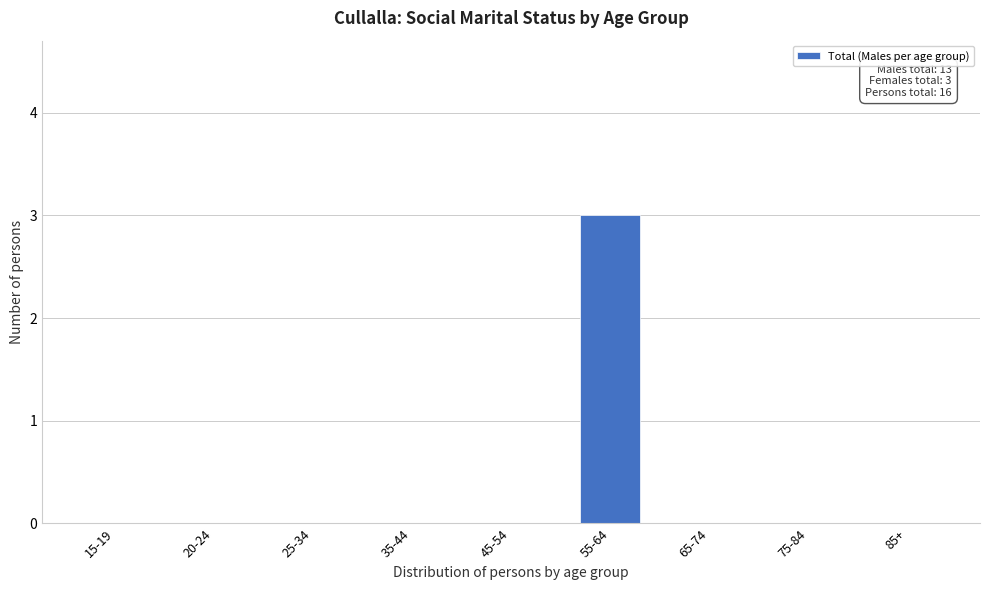

Reading left to right, what are all the values shown in this chart?

15-19=0	20-24=0	25-34=0	35-44=0	45-54=0	55-64=3	65-74=0	75-84=0	85+=0